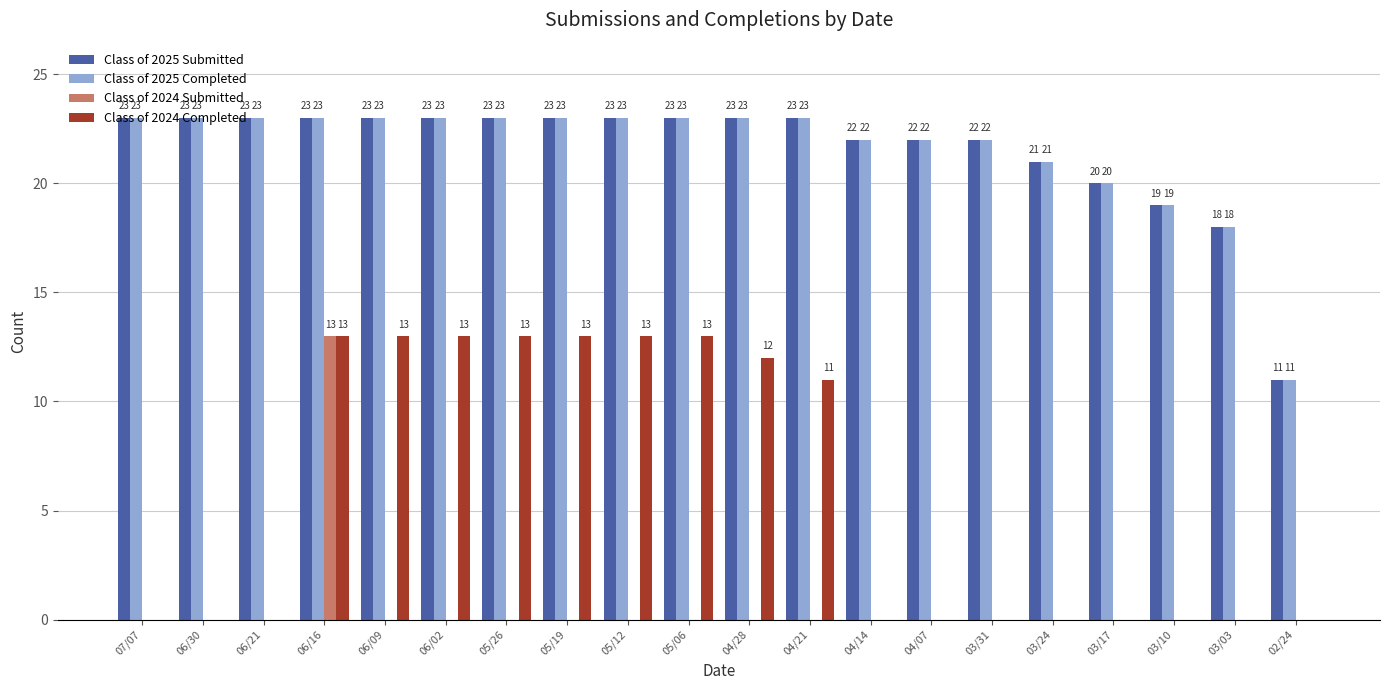

What is the total value across all series at 06/16?

72